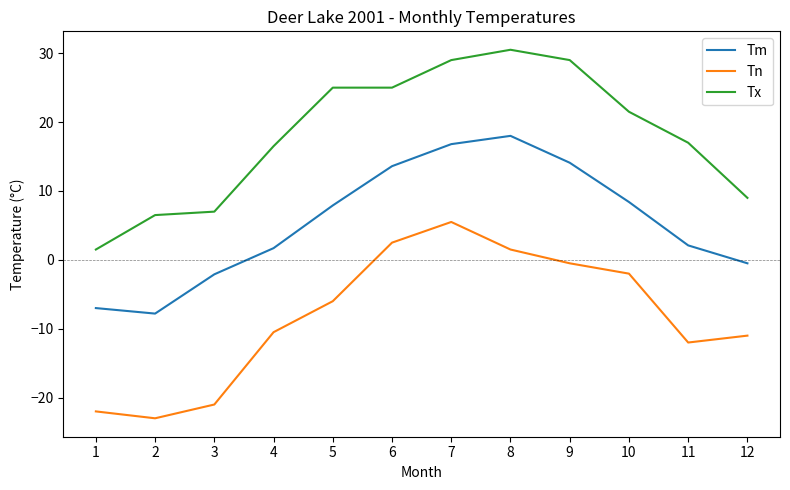

What value does the Tm series have at 10?

8.4